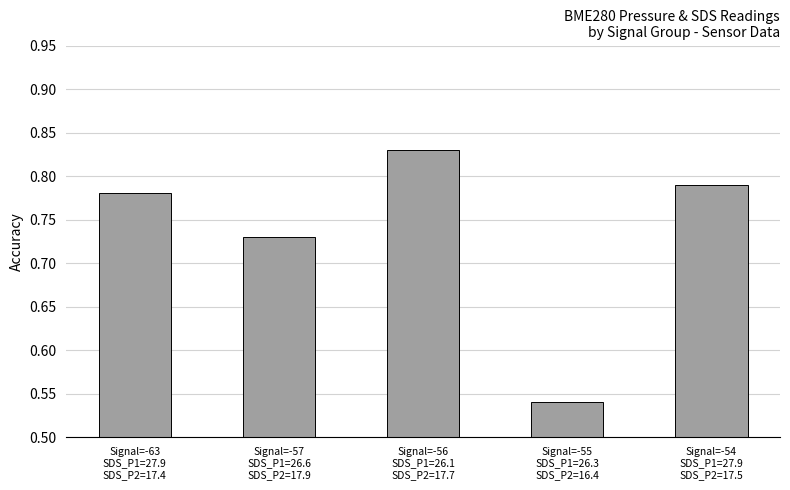

Between Signal=-54
SDS_P1=27.9
SDS_P2=17.5 and Signal=-57
SDS_P1=26.6
SDS_P2=17.9, which is larger?

Signal=-54
SDS_P1=27.9
SDS_P2=17.5